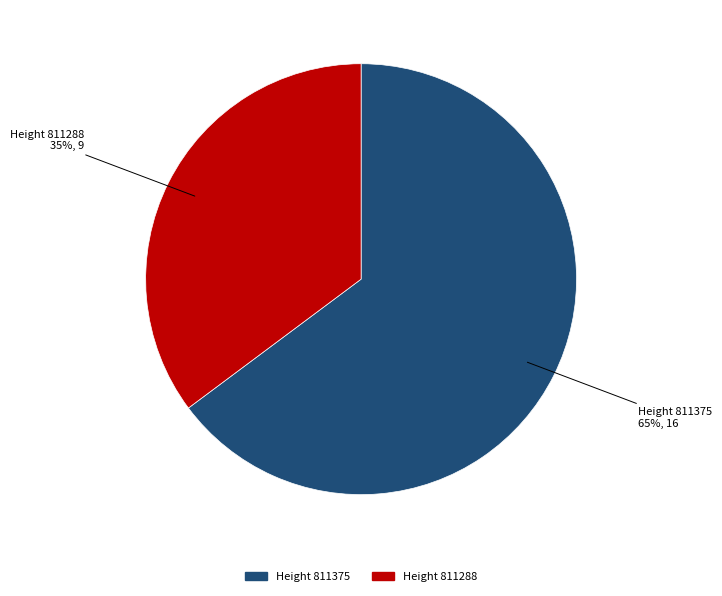

Does any single category account for the majority?

Yes